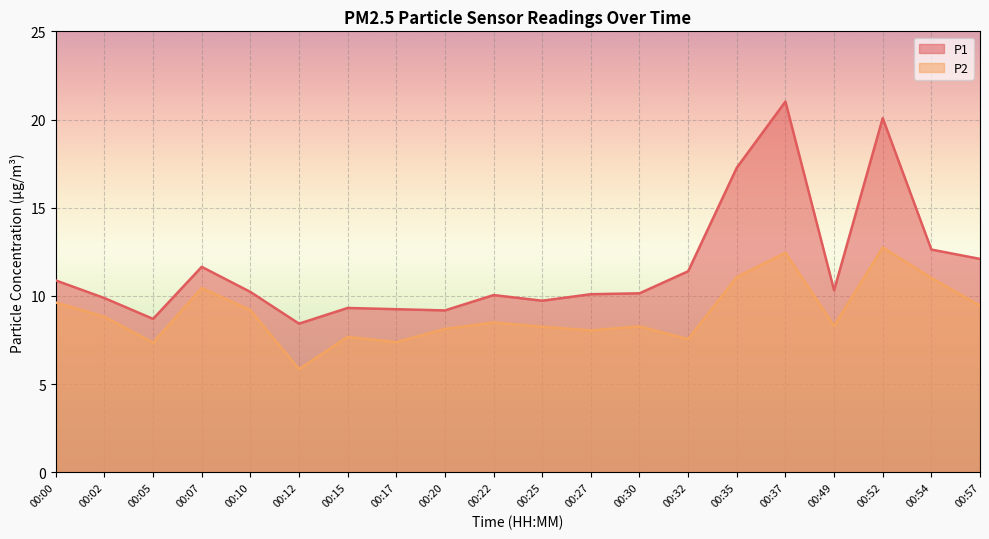

Where is the first local maximum for P1?

00:07